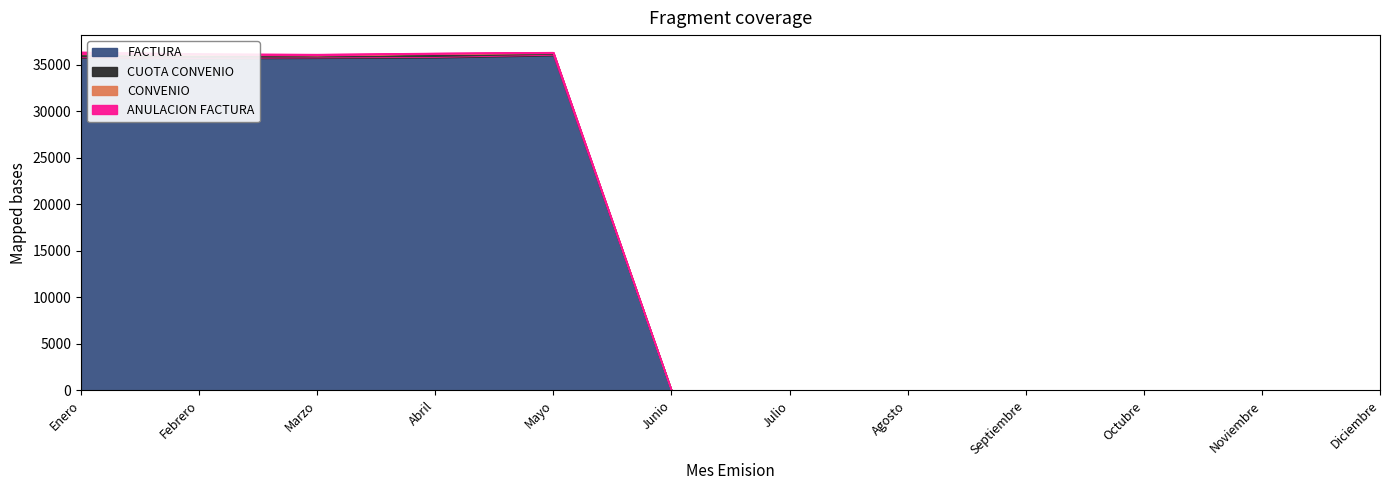

What is the maximum value for FACTURA?

36004